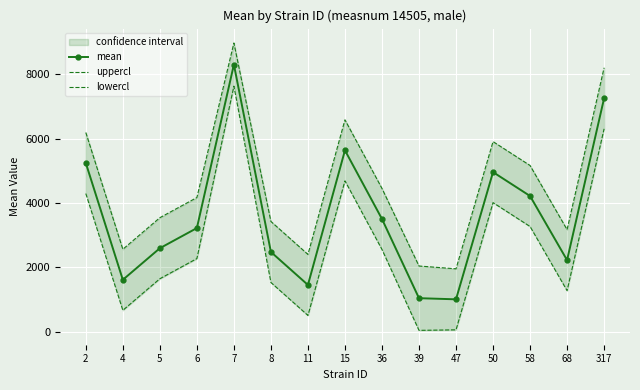

Which category has the highest value in the uppercl series?

7